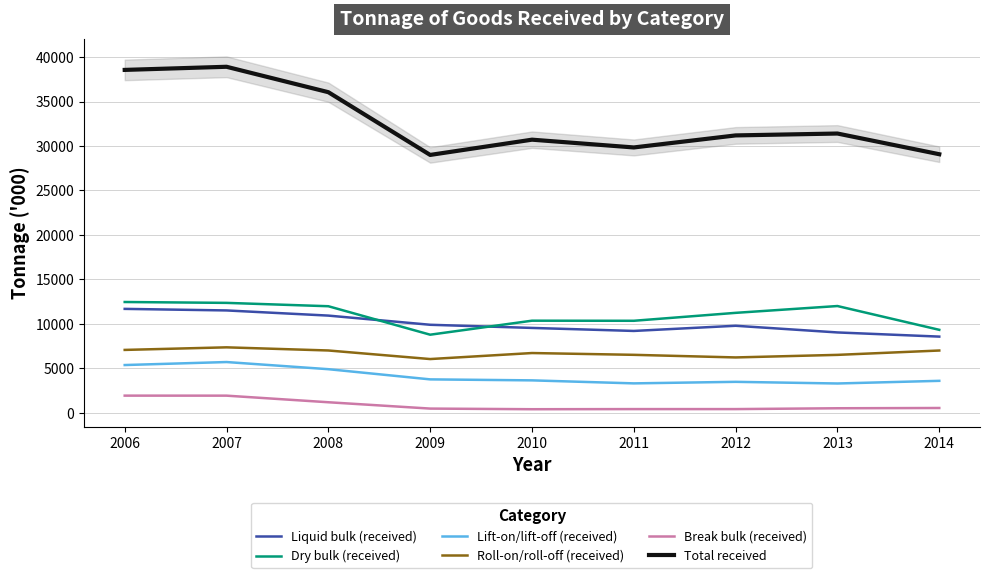

List the labels in order of Liquid bulk (received) value, largest first.

2006, 2007, 2008, 2009, 2012, 2010, 2011, 2013, 2014